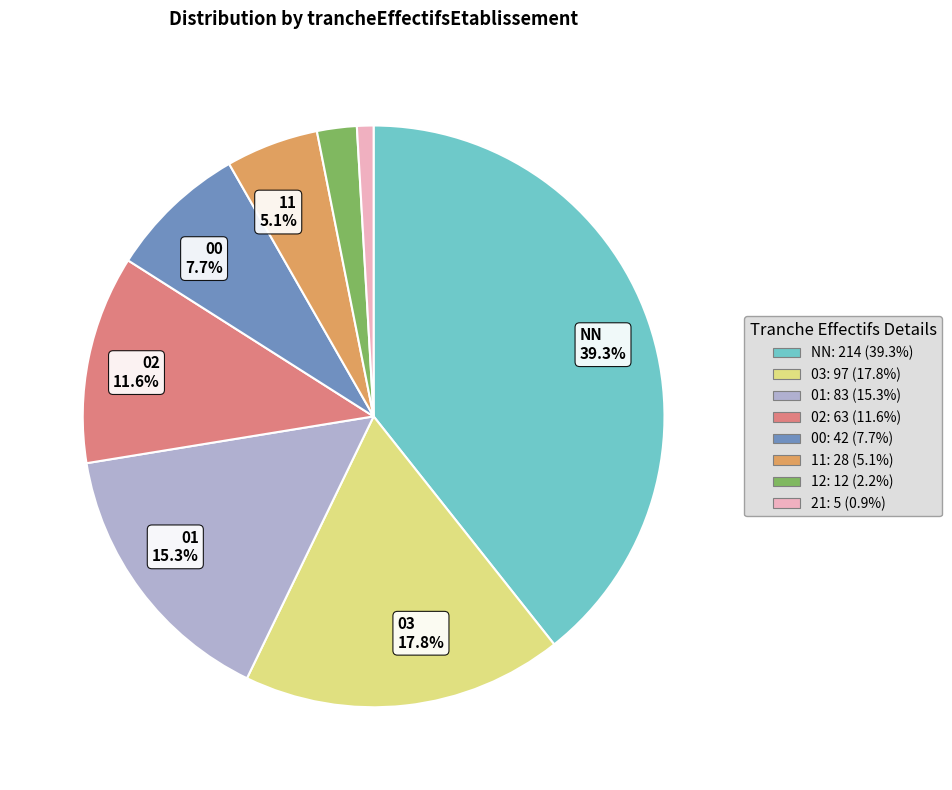

Is there any slice that represents more than half of the pie?

No